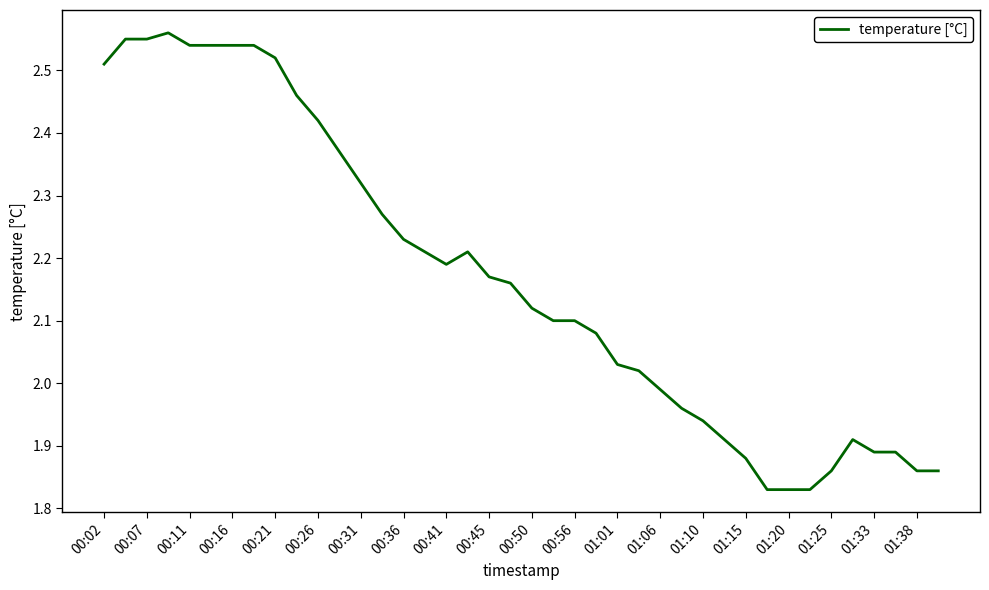

How many lines are shown in the chart?

1